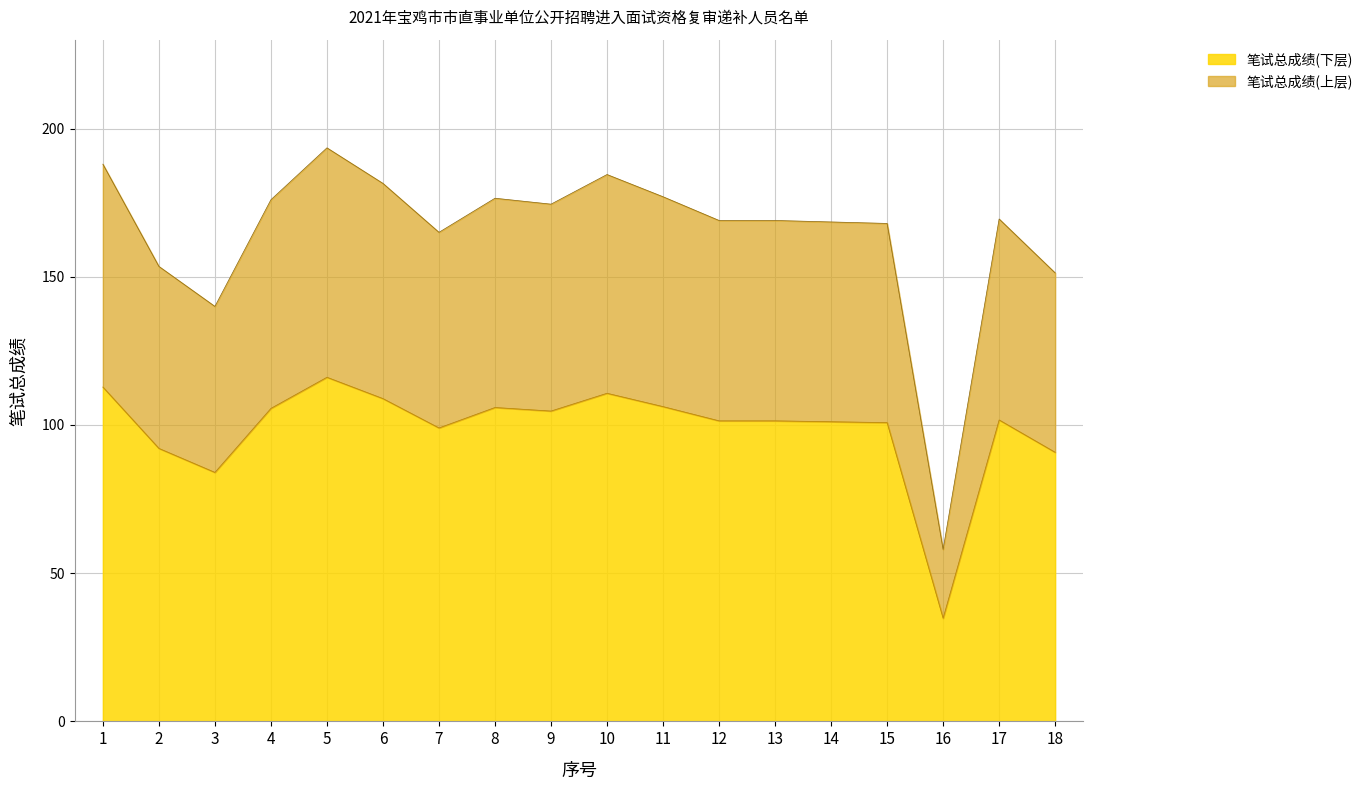

What is the ratio of the value at 2 to the value at 9?

0.9